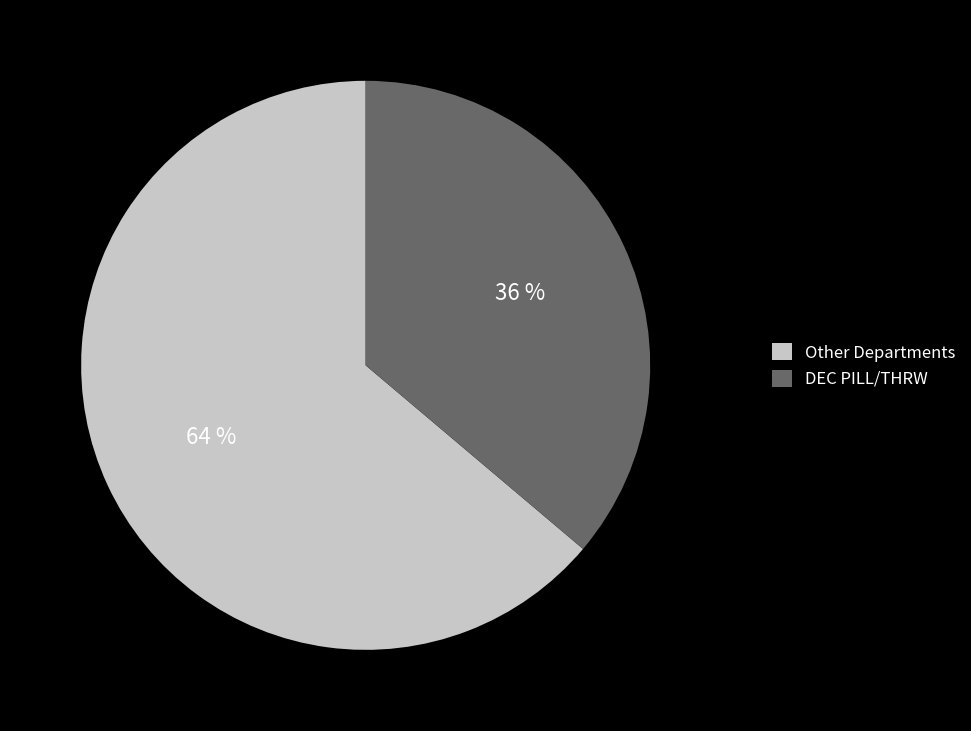

To the nearest percent, what percentage of the pie is DEC PILL/THRW?

36%